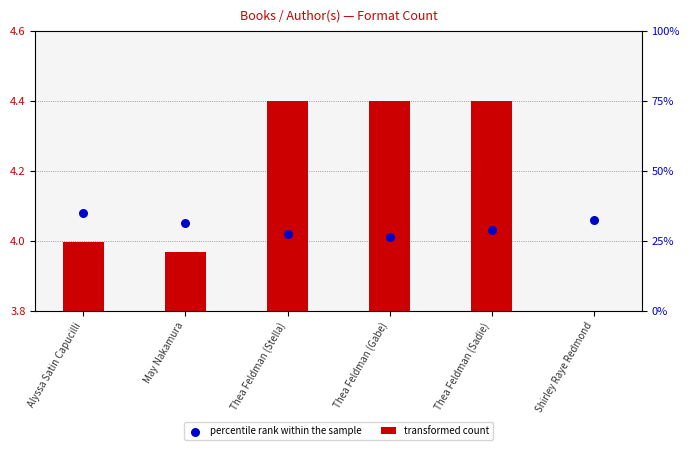

Which series contains the highest Y value?

percentile rank within the sample